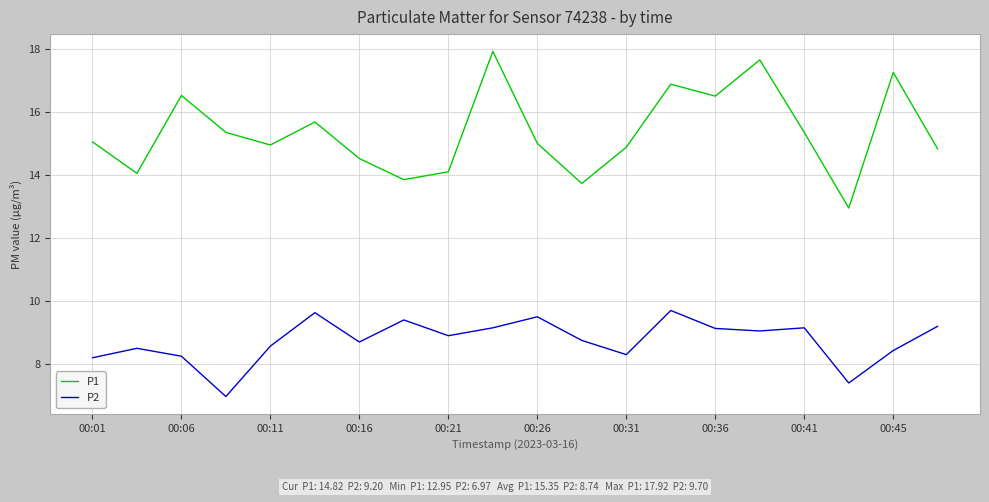

What is the difference between the maximum and minimum values in the P1 series?

5.0